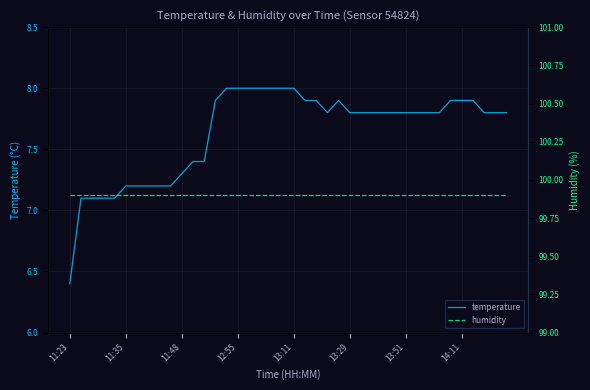

What is the difference between the maximum and minimum values in the temperature series?

1.6